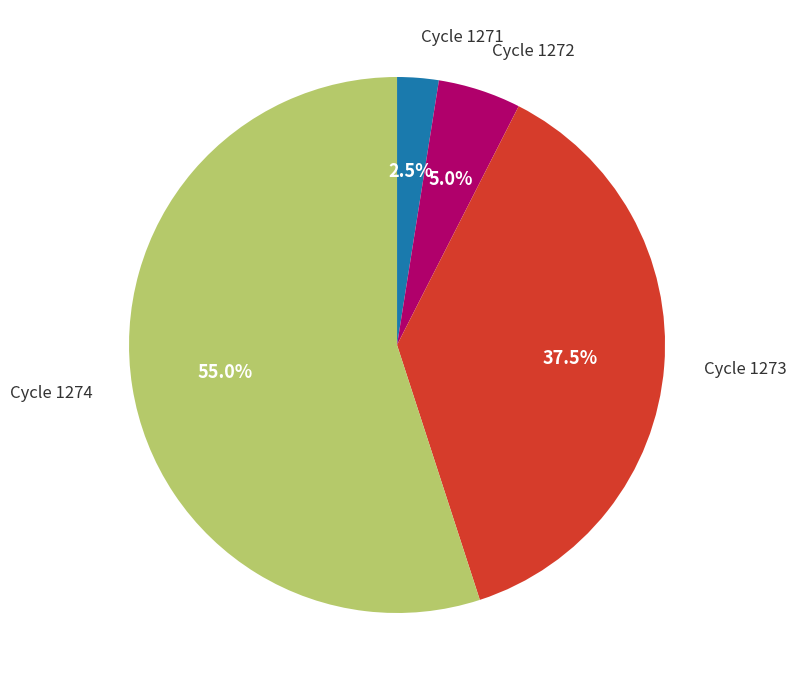

Does Cycle 1273 represent more than half of the total?

No